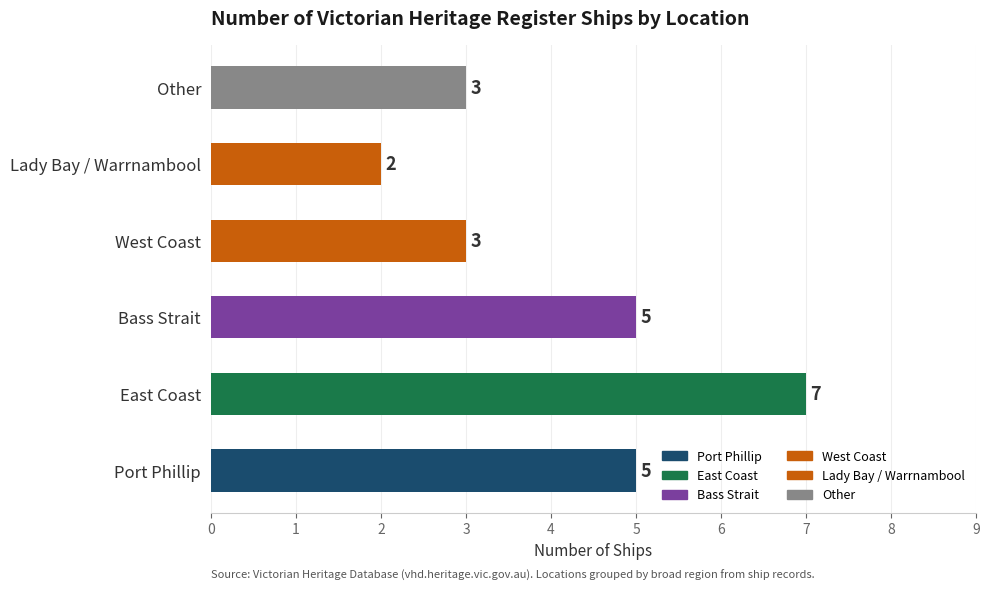

Reading top to bottom, what are all the values shown in this chart?

Other=3	Lady Bay / Warrnambool=2	West Coast=3	Bass Strait=5	East Coast=7	Port Phillip=5